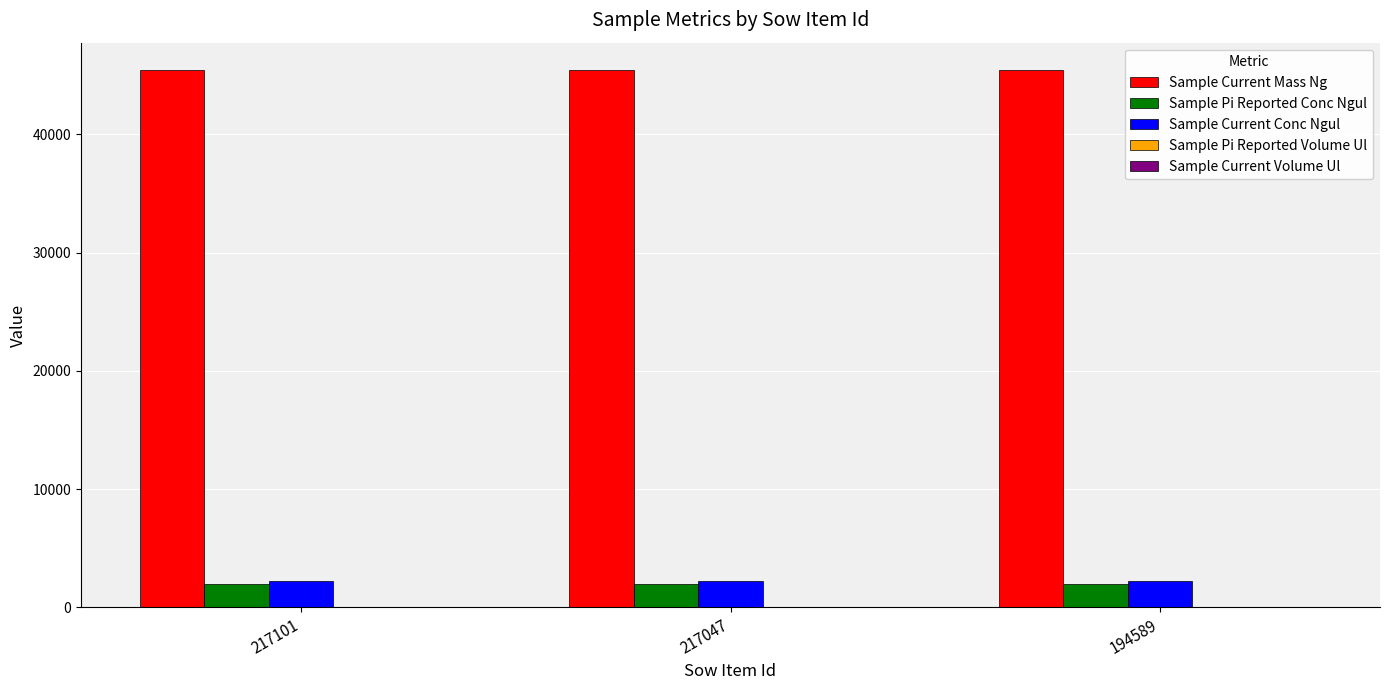

What is the sum of all Sample Current Conc Ngul values?

6720.0